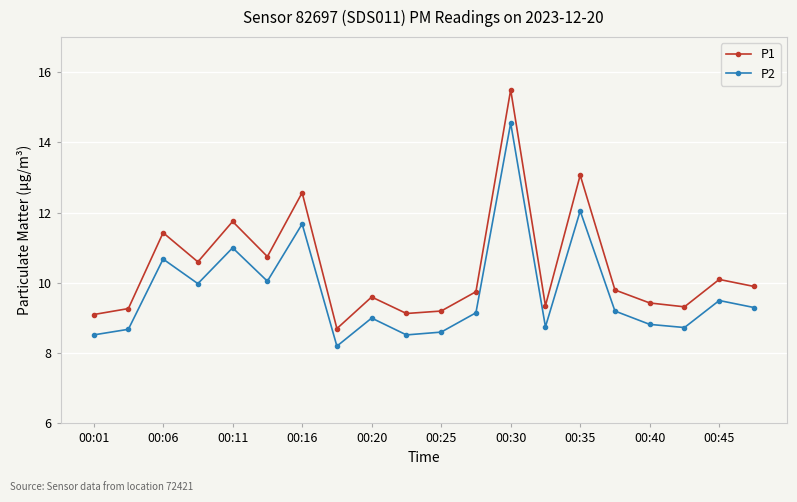

At how many categories does at least one series exceed 10?

8